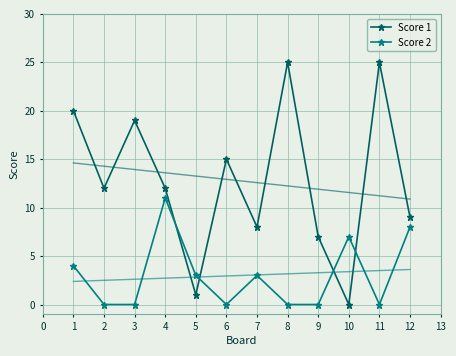

How many times do Score 1 and Score 2 cross each other?

4